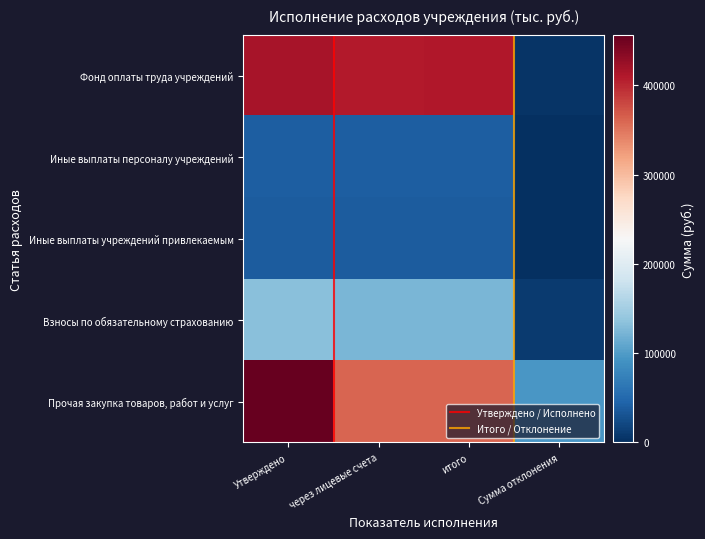

At how many categories does at least one series exceed 442511?

1